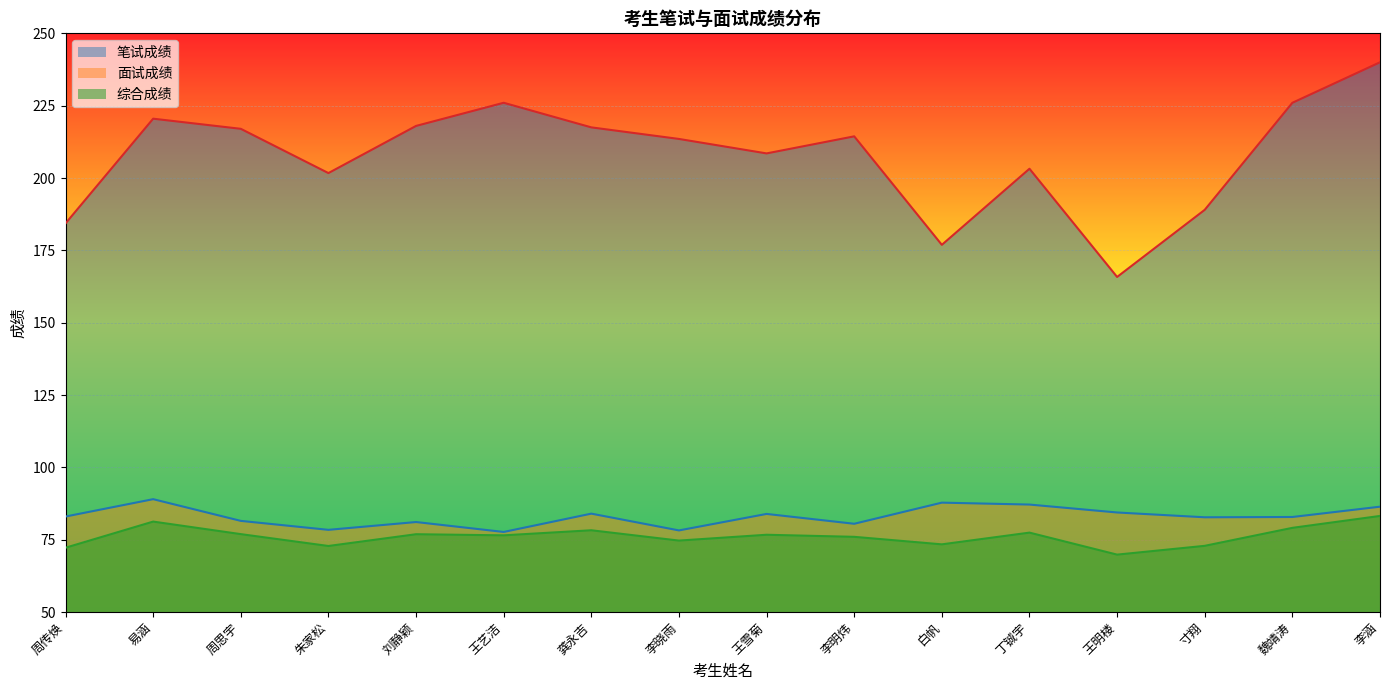

Which label corresponds to the smallest value in the chart?

王明楼